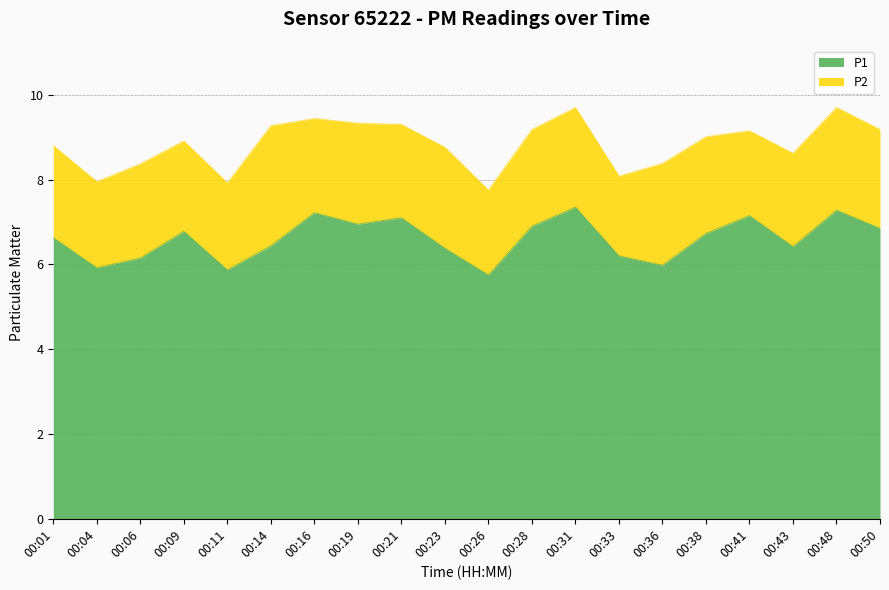

The value at 00:26 is 3.3. True or false?

False